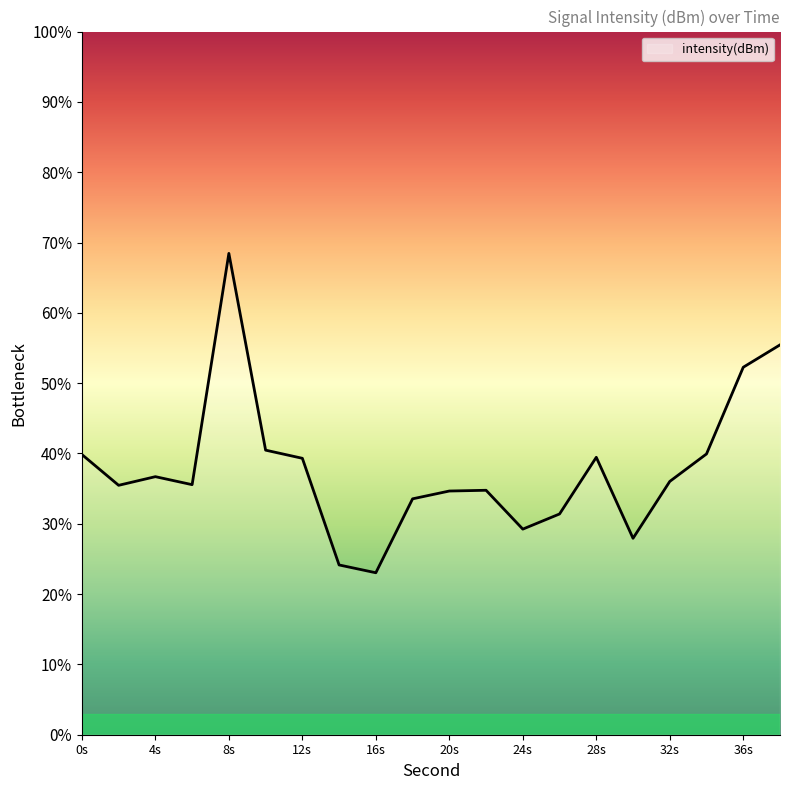

How many categories are shown in the chart?

20